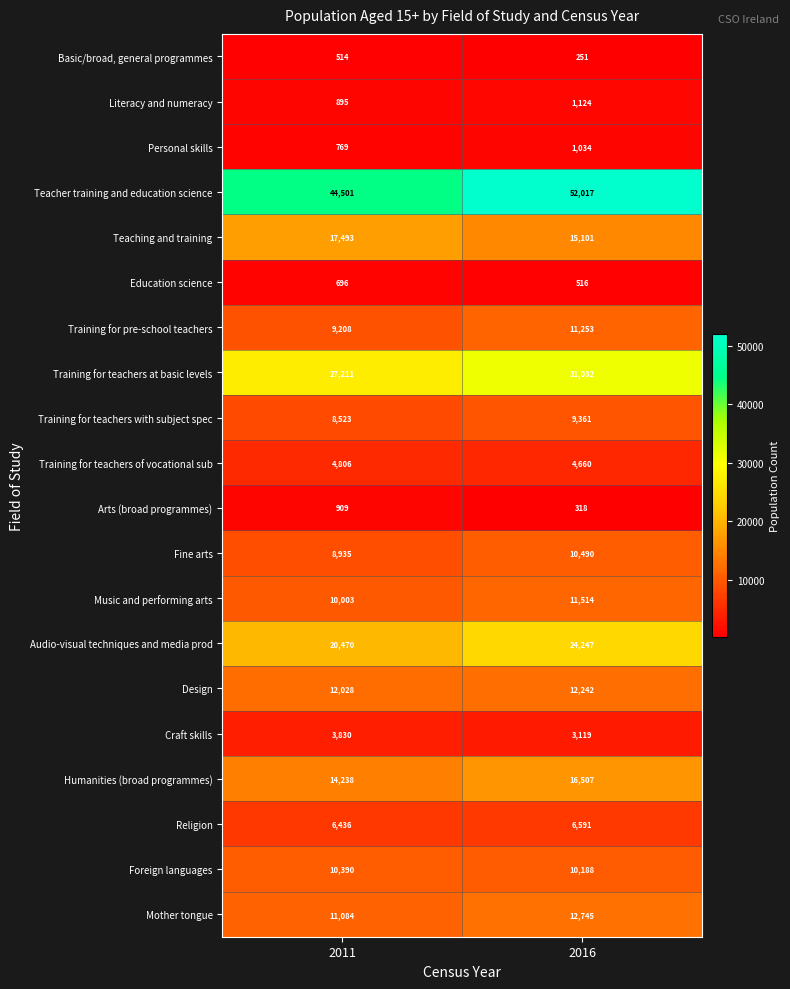

What is the sum of the Design values at 2016 and 2011?

24270